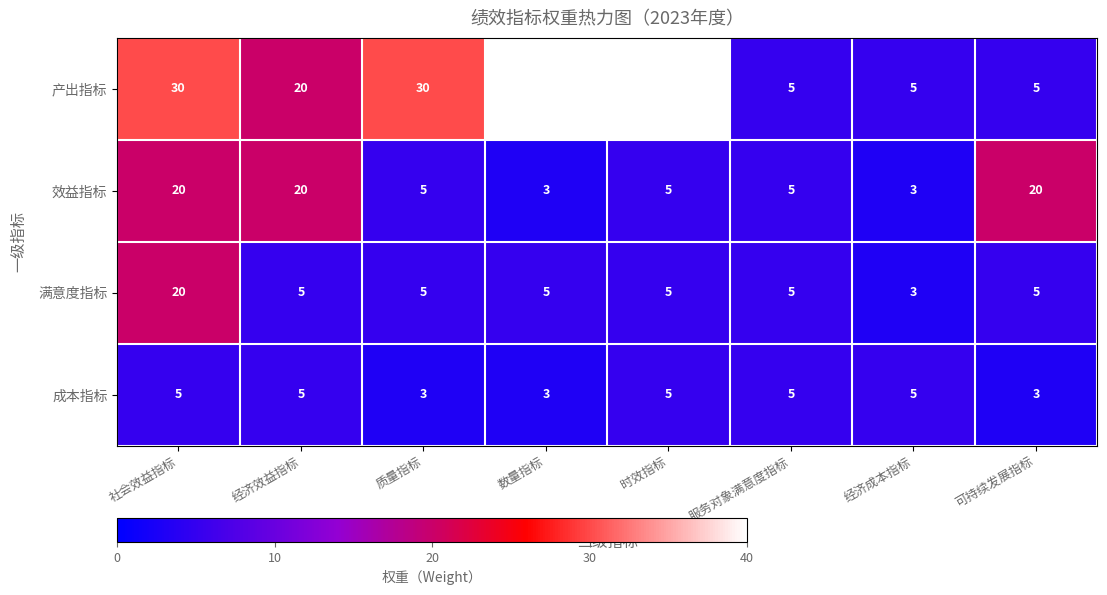

What is the sum of all 满意度指标 values?

53